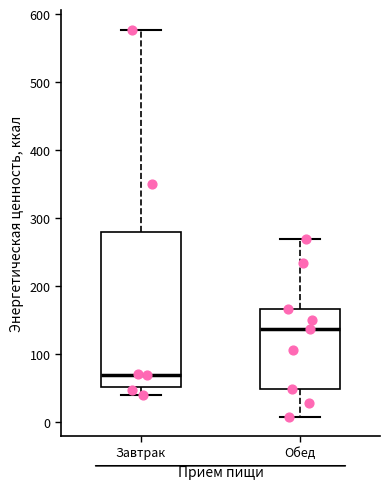

Which box has the lowest median line?

Завтрак